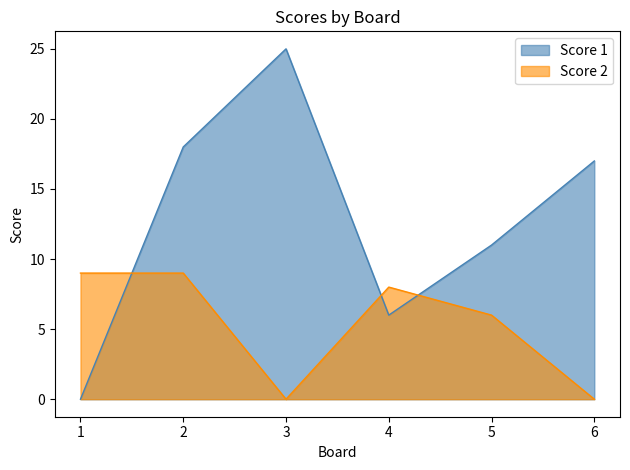

How many lines are shown in the chart?

2